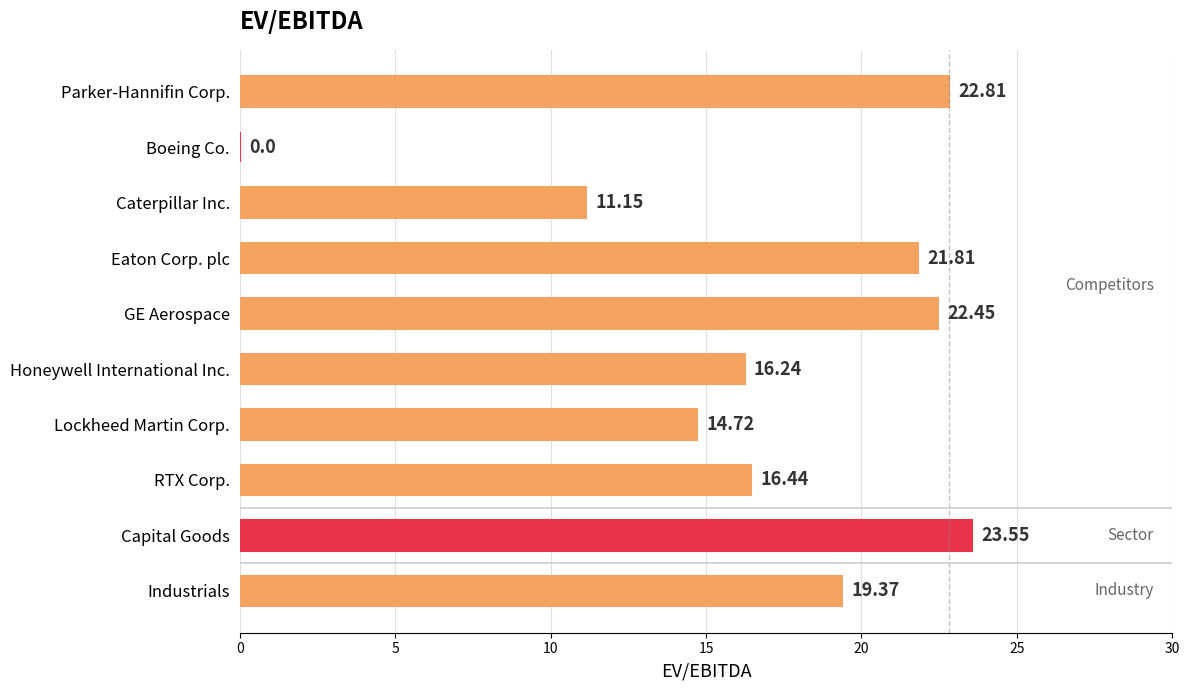

Which label corresponds to the largest value in the chart?

Capital Goods